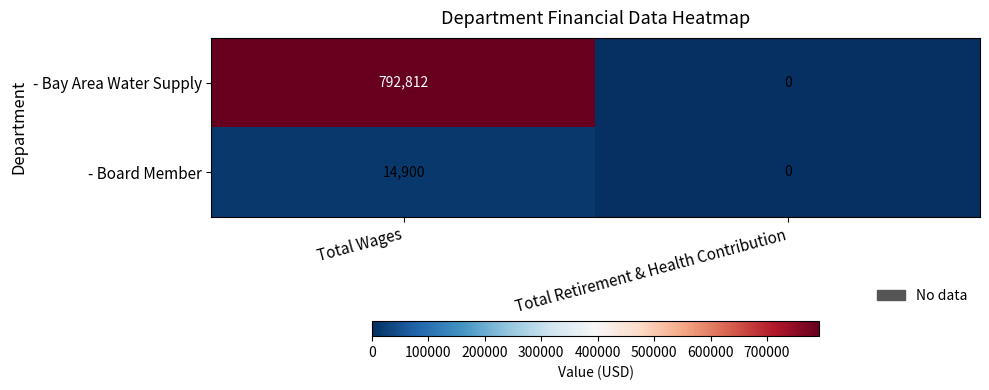

Reading left to right, list all the values displayed in this chart.

- Bay Area Water Supply: 792812	0
- Board Member: 14900	0